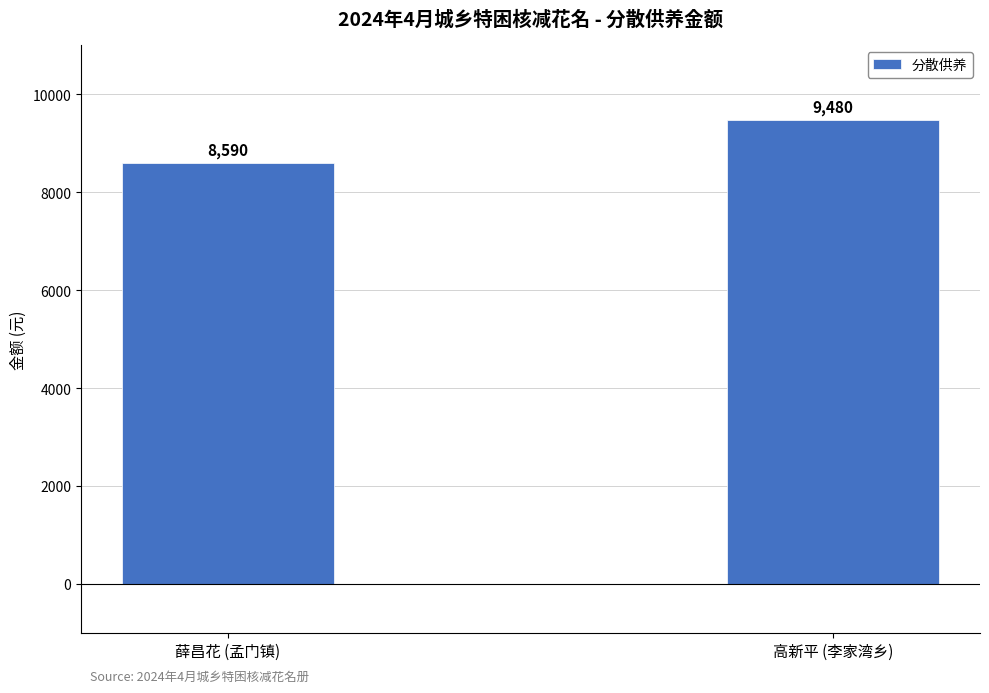

Which category has the lowest value across all series?

薛昌花 (孟门镇)